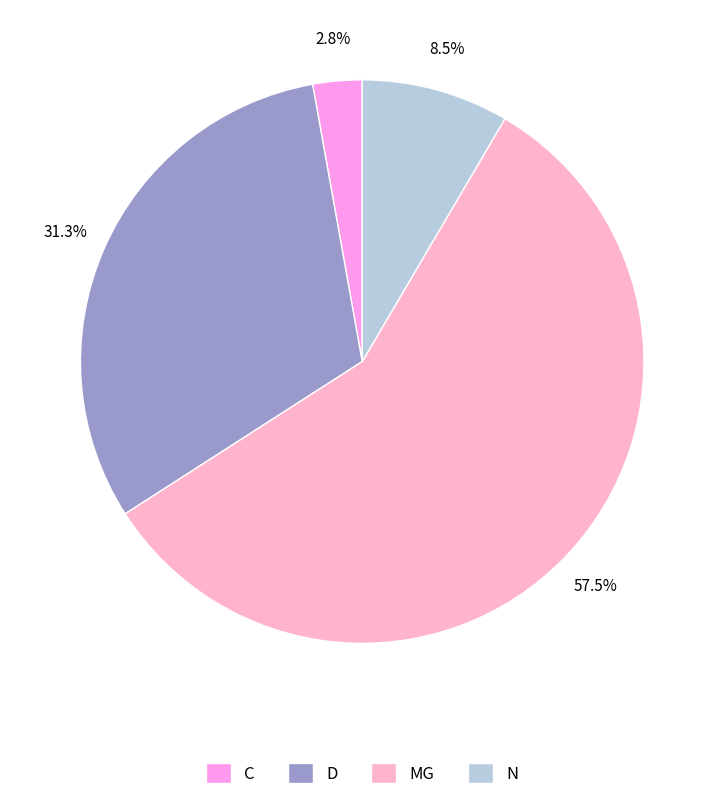

To the nearest percent, what portion does D represent?

31%